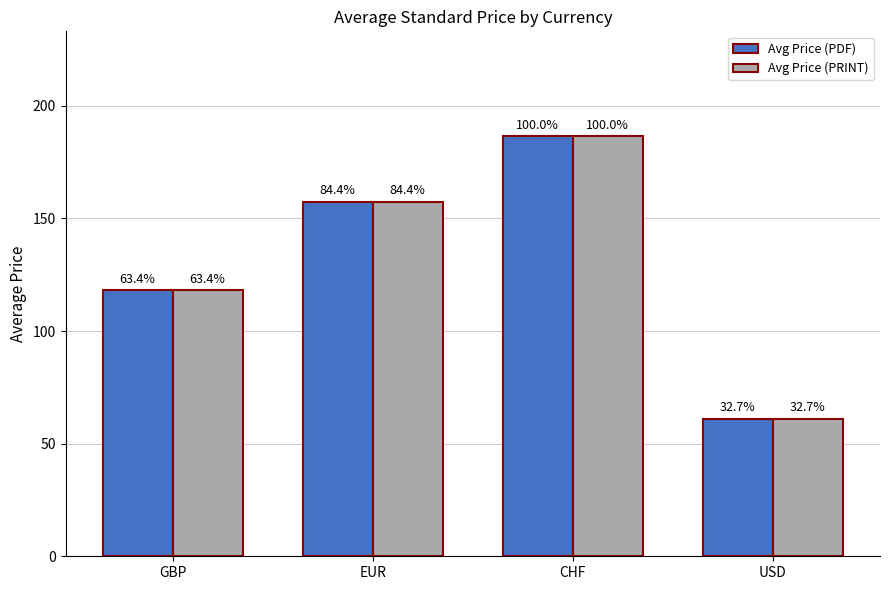

How many groups of bars are there?

4